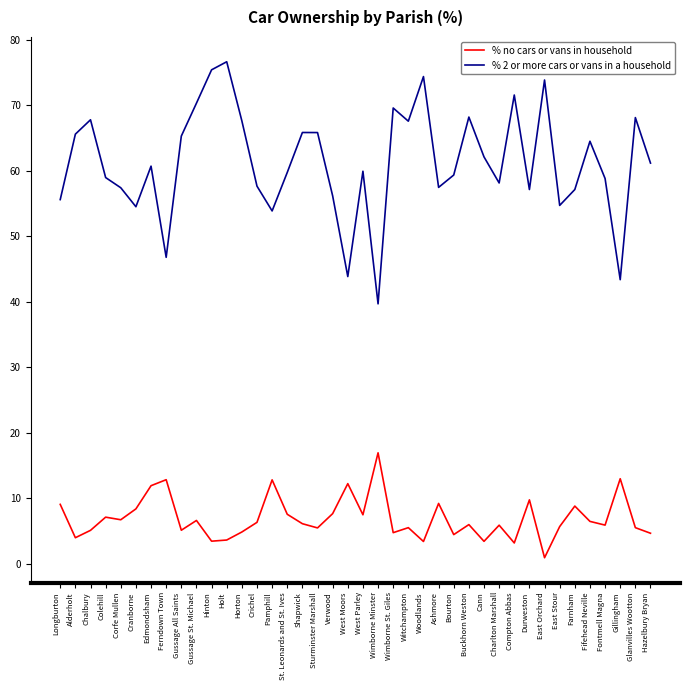

Is it true that % no cars or vans in household equals 8.8 at Farnham?

True